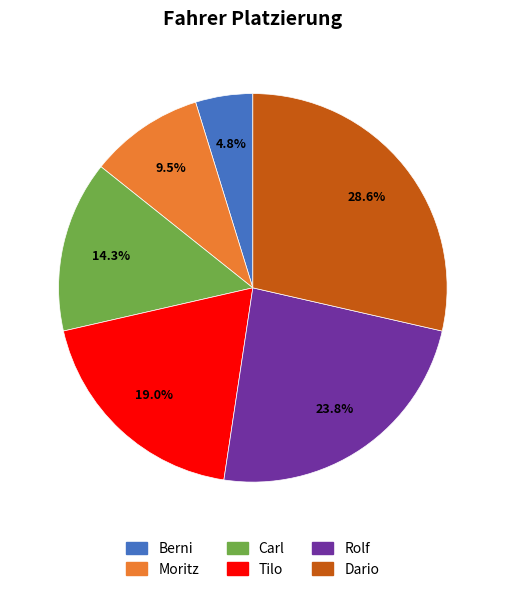

What percentage is the Dario slice, to the nearest percent?

29%